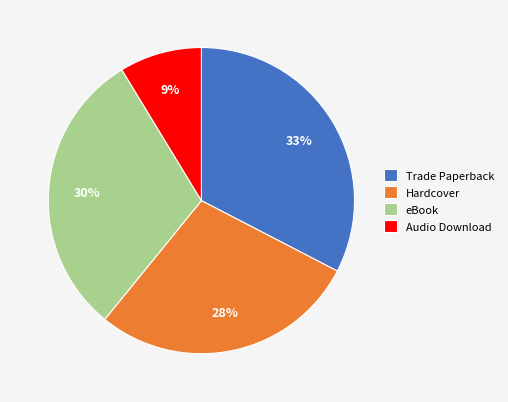

Rank the categories by value from lowest to highest.

Audio Download, Hardcover, eBook, Trade Paperback